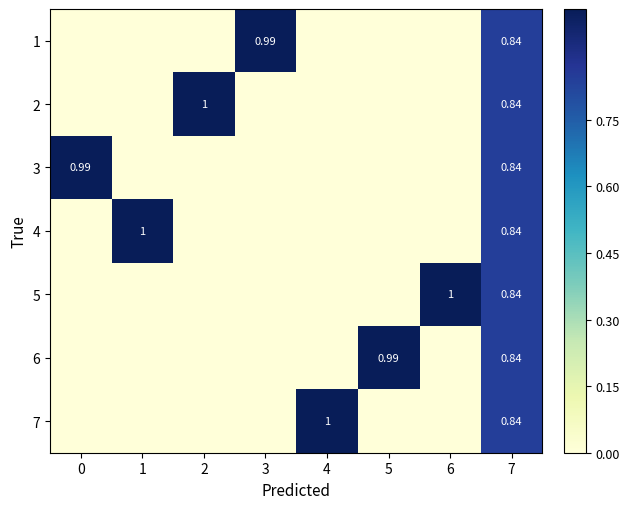

How many positive values does the 2 series have?

2